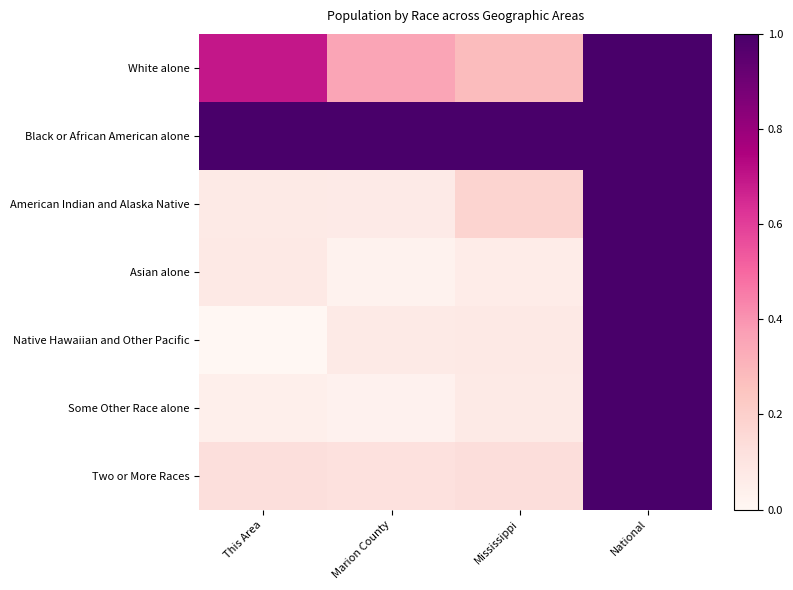

Which label corresponds to the largest value in the chart?

National